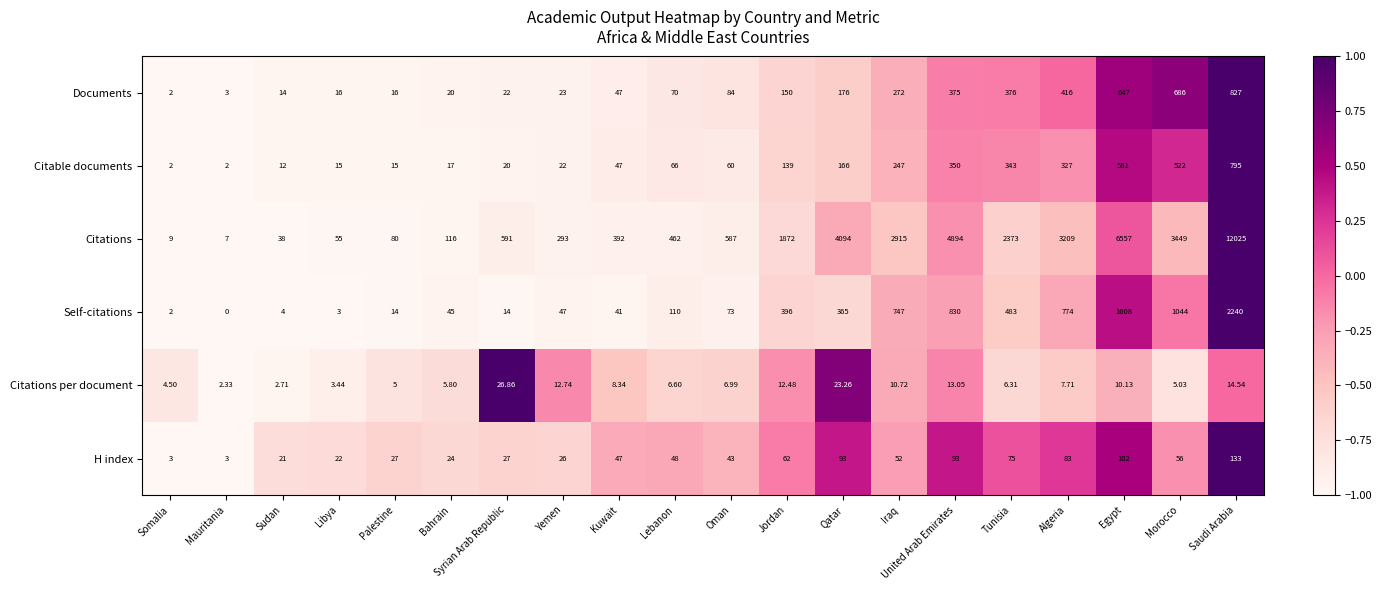

At which label does Documents reach its peak?

Saudi Arabia